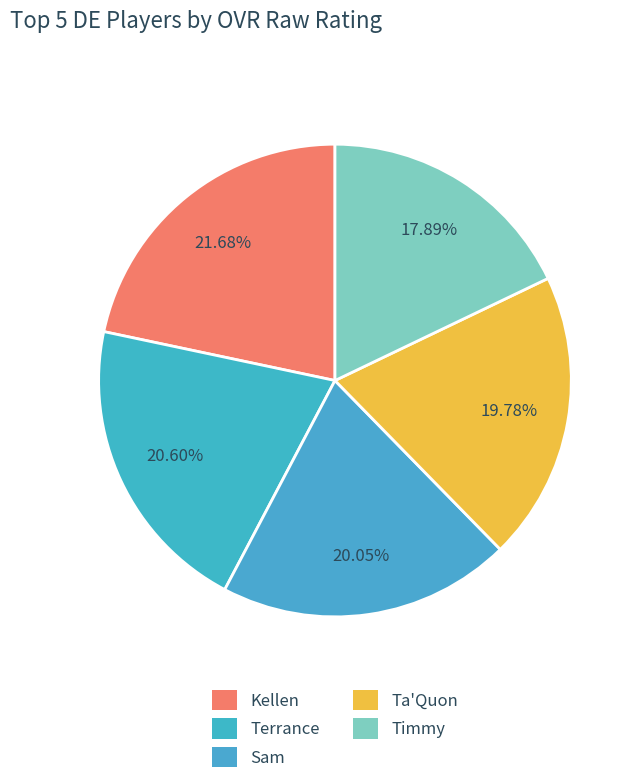

How many segments does this pie chart have?

5